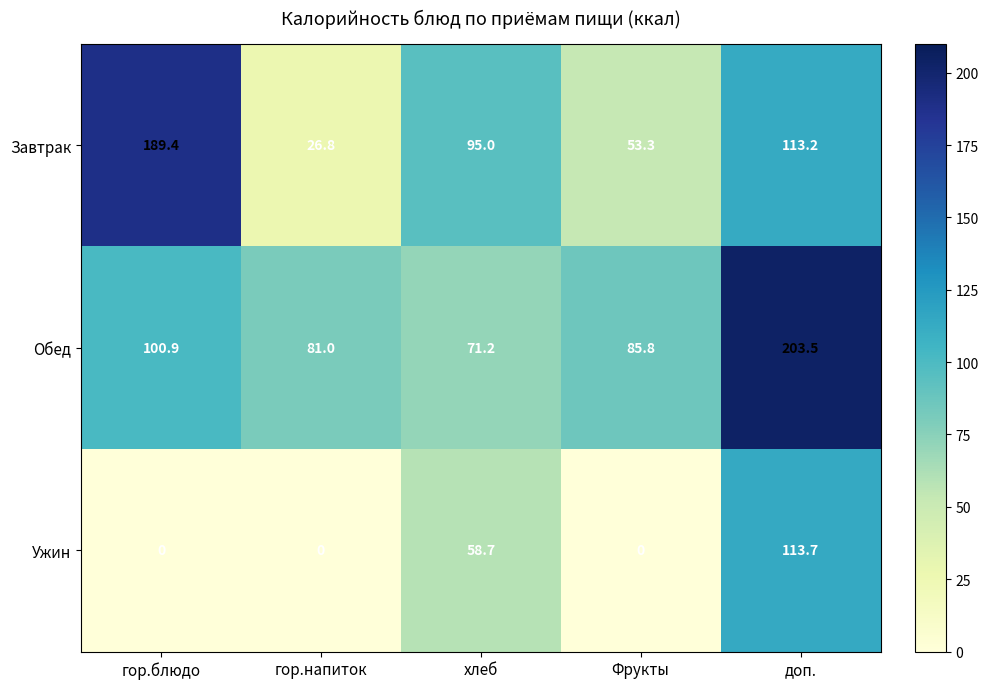

Reading left to right, what are all the values shown in this chart?

Завтрак: 189.4	26.8	95.0	53.3	113.2
Обед: 100.9	81.0	71.2	85.8	203.5
Ужин: 0.0	0.0	58.7	0.0	113.7